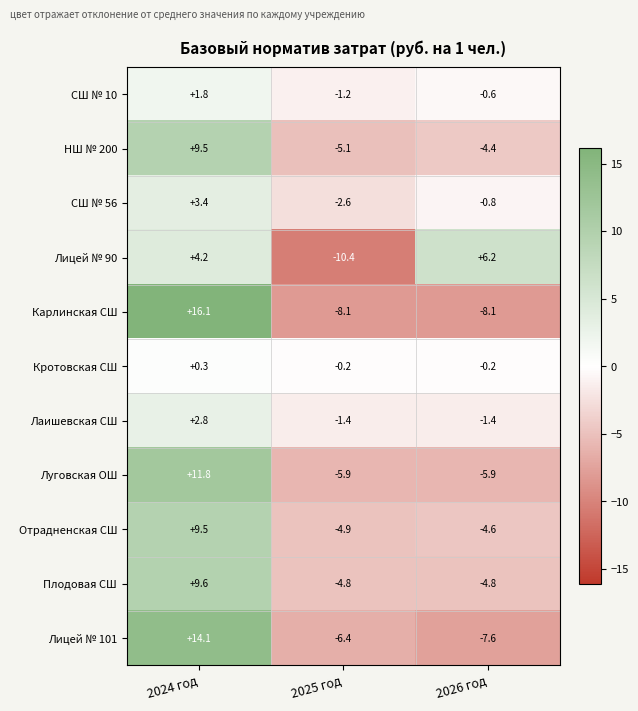

What value does the СШ № 10 series have at 2024 год?

1.8